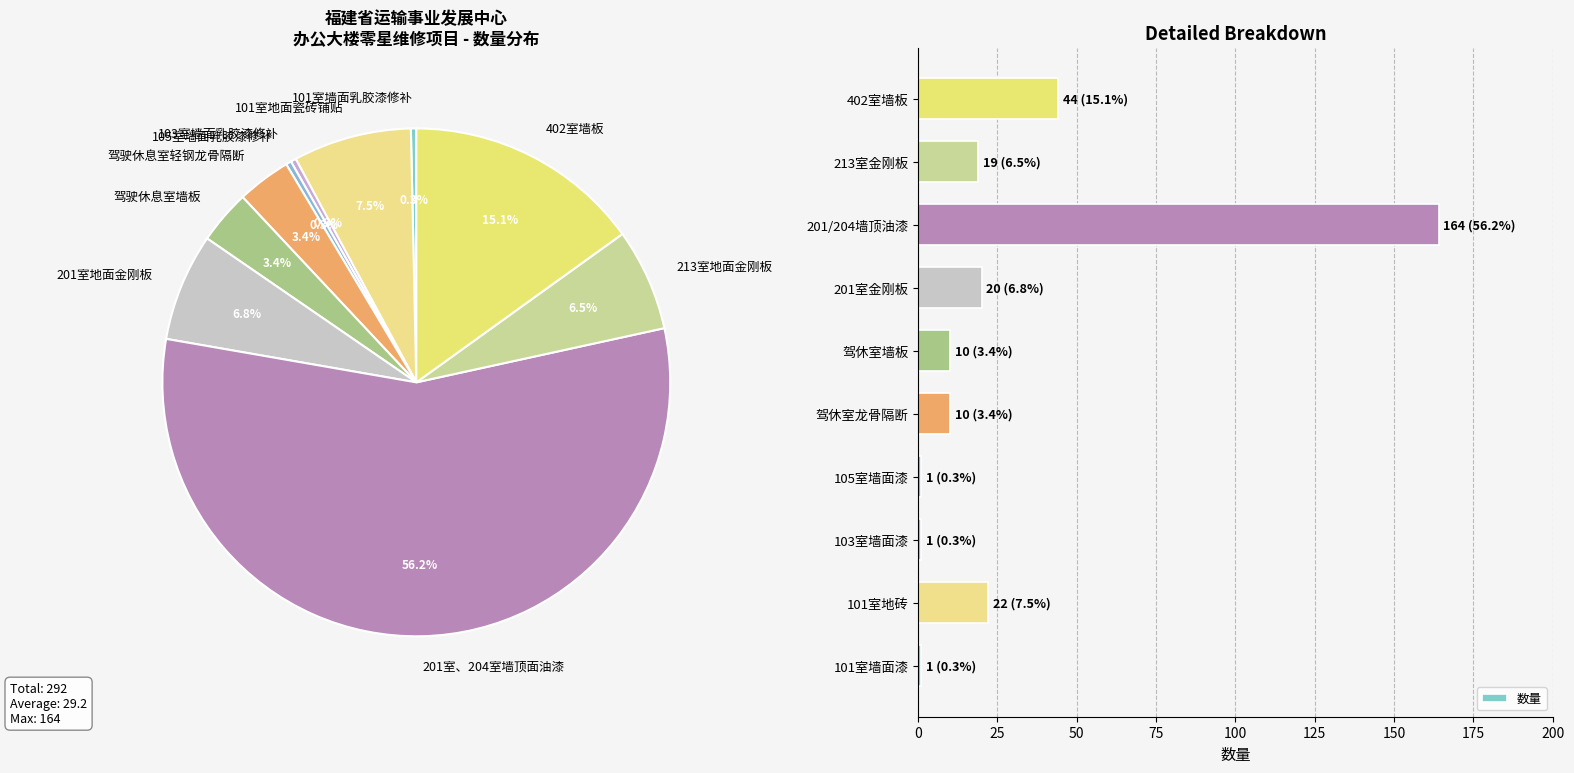

What is the maximum value shown in the chart?

164